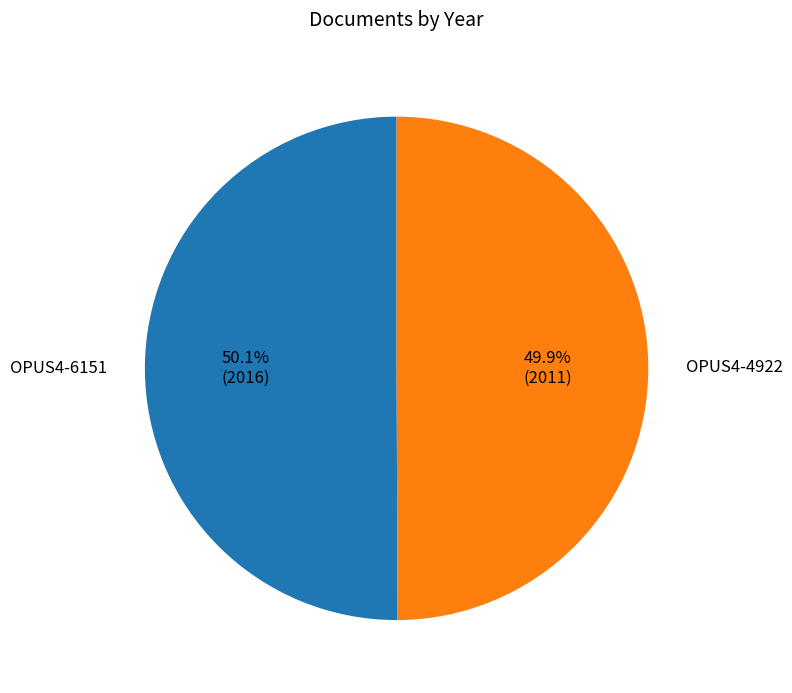

Approximately how many times larger is the value at OPUS4-6151 compared to OPUS4-4922?

1.0